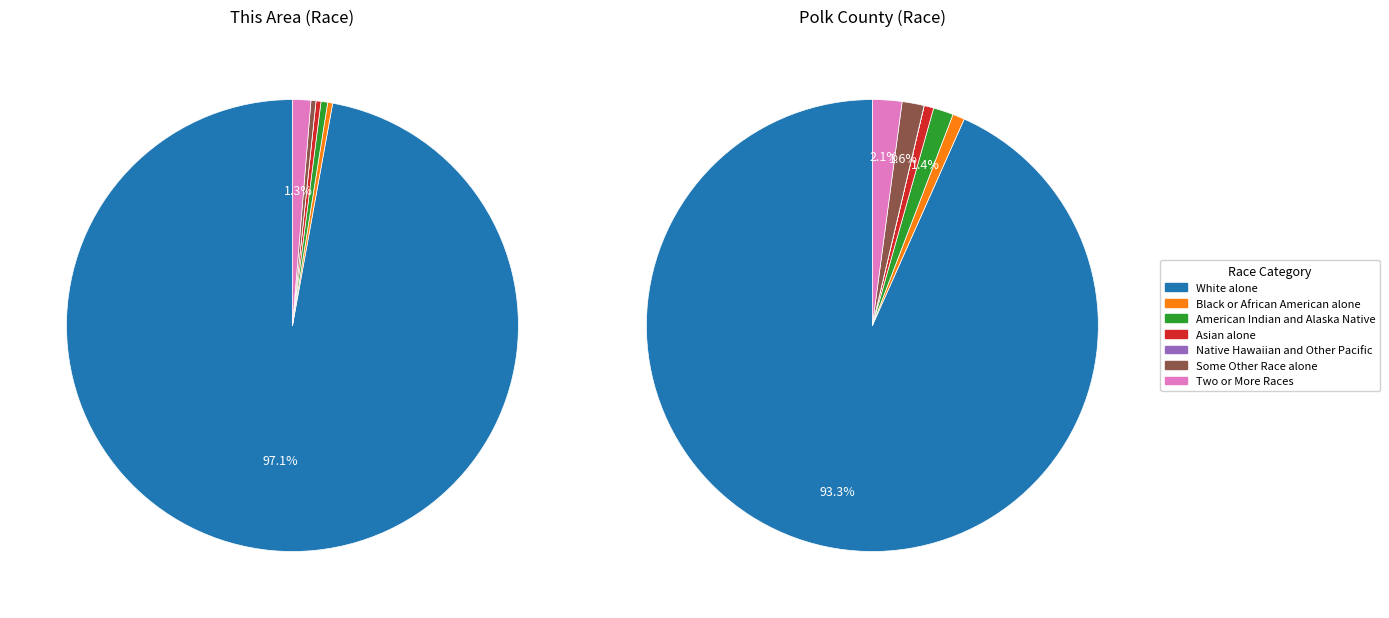

How many segments does this pie chart have?

7